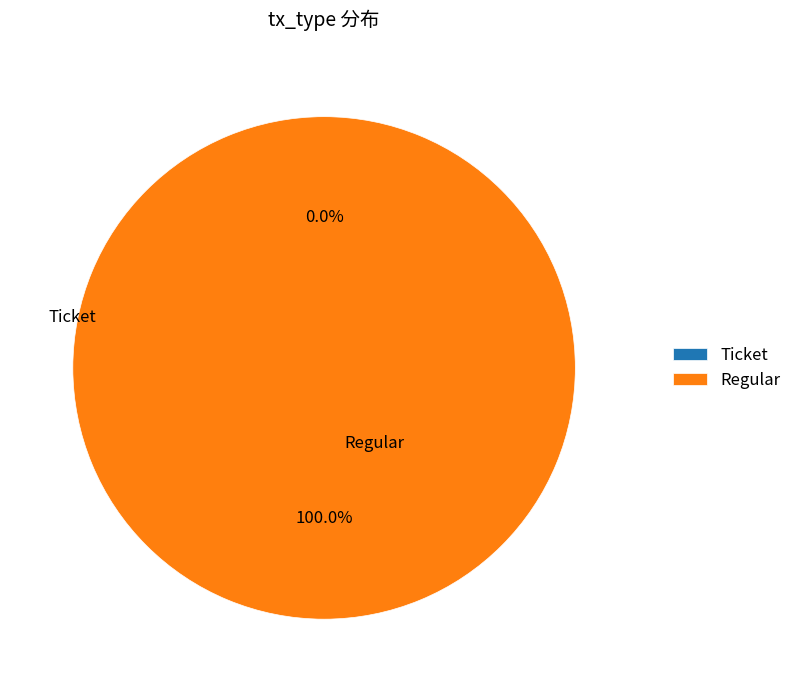

What is the change in value from Ticket to Regular?

+1